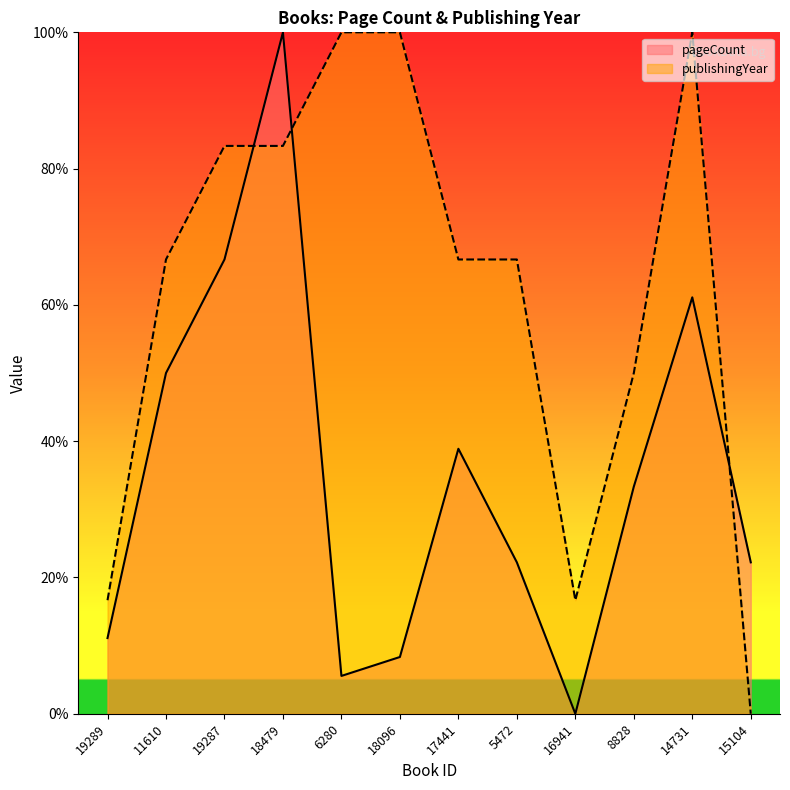

What position from the left is 16941?

9